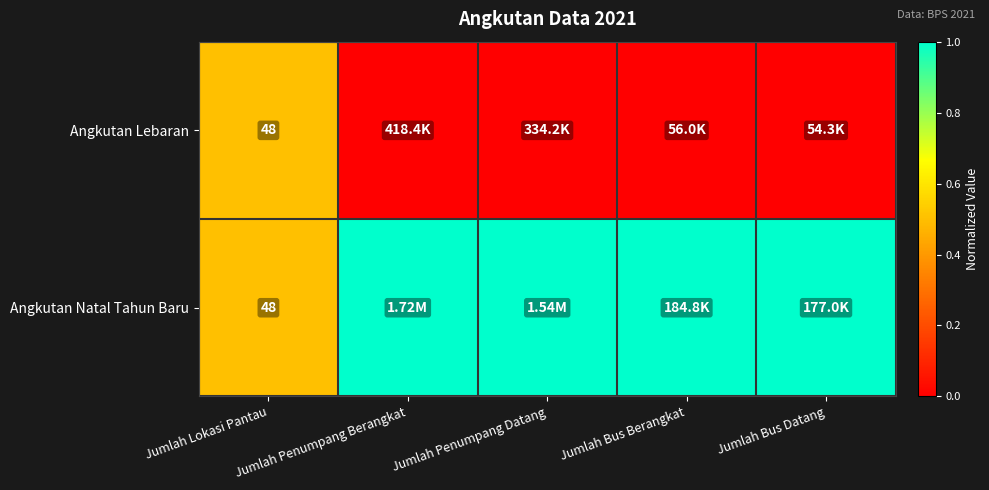

True or false: Angkutan Lebaran has a value of 0.0 at Jumlah Penumpang Datang.

True